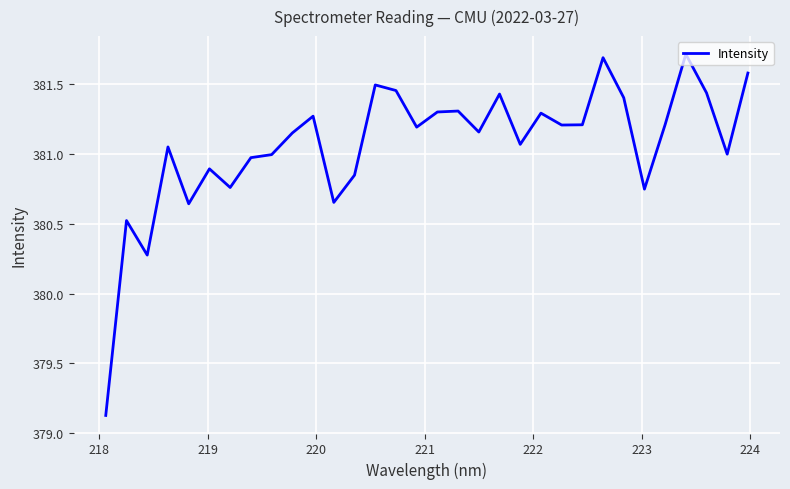

What is the difference between the maximum and minimum values?

2.6